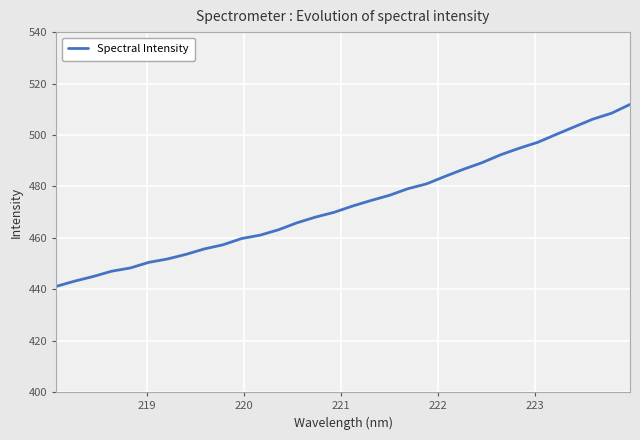

What is the difference between the maximum and minimum values?

70.8